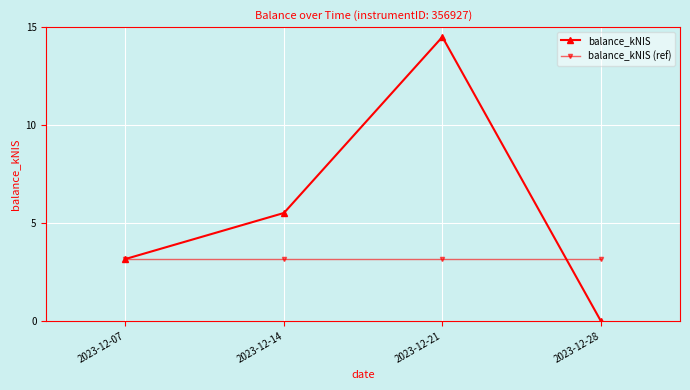

Which series has the largest total across all categories?

balance_kNIS